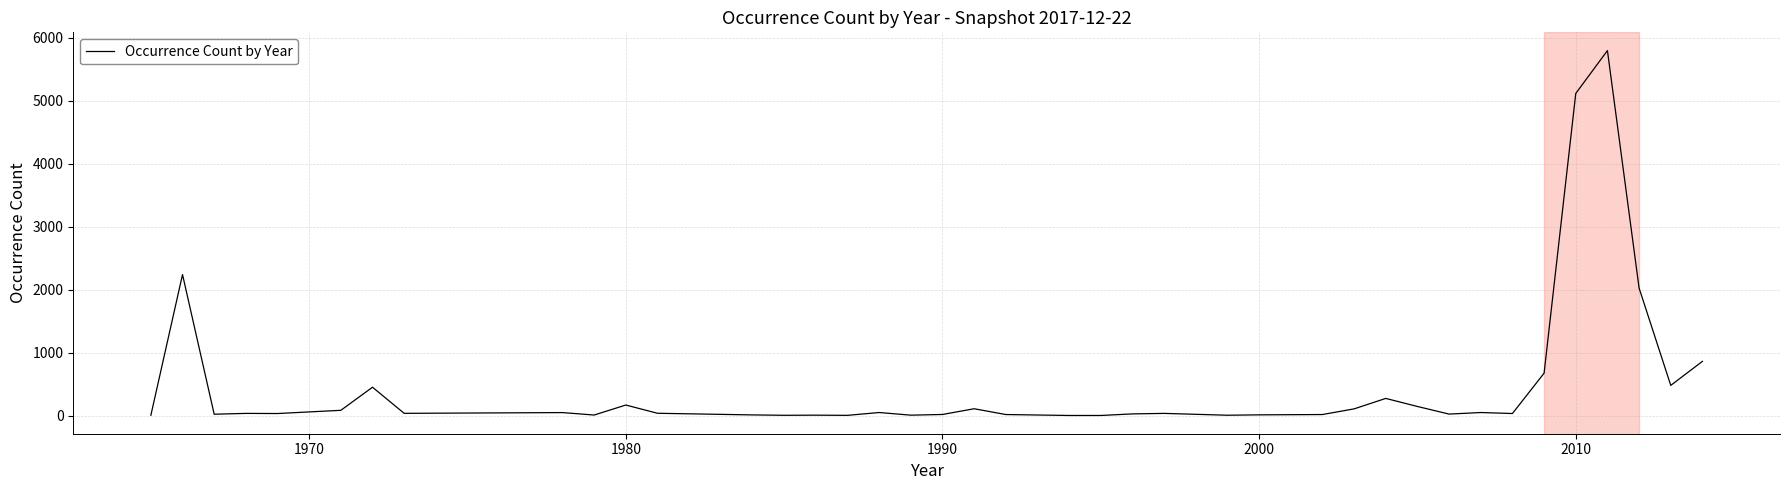

Does the chart have visible grid lines?

Yes